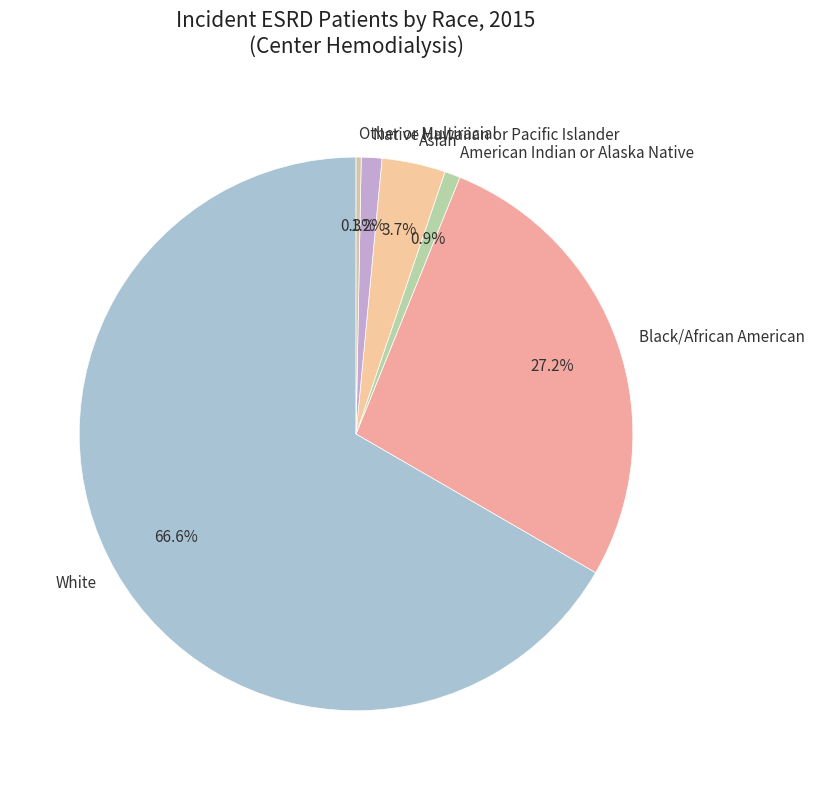

To the nearest percent, what portion does American Indian or Alaska Native represent?

1%